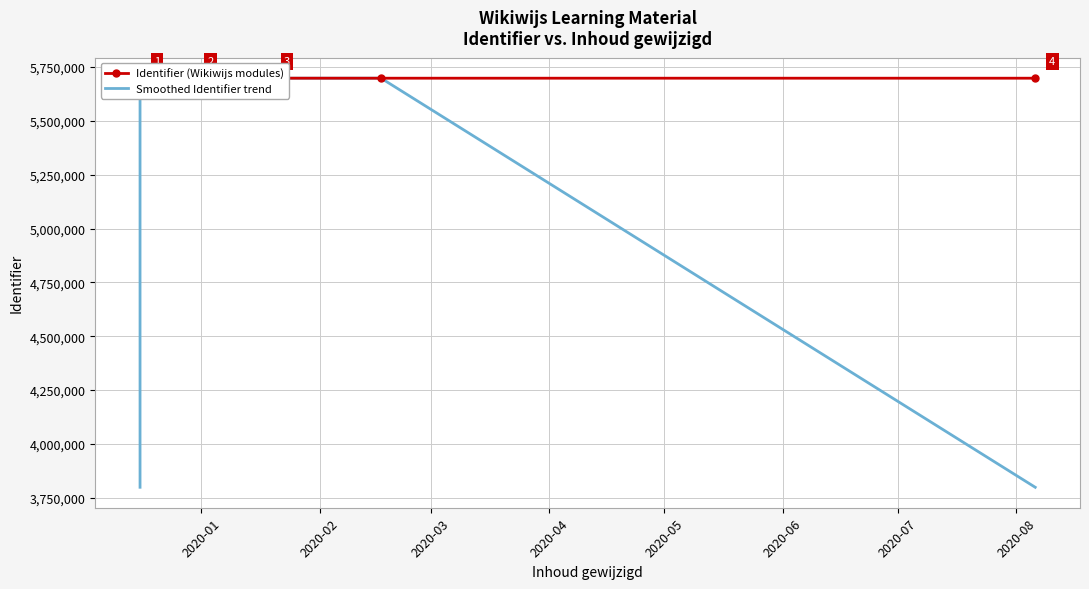

At which label is Identifier (Wikiwijs modules) closest to 5698331?

2020-05